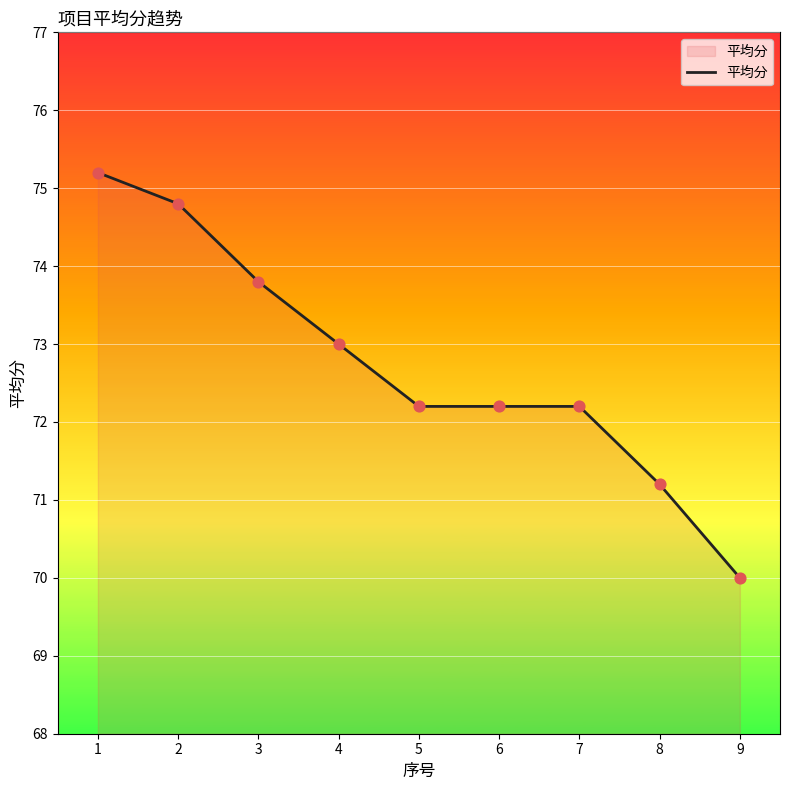

Between 1 and 4, which is larger?

1